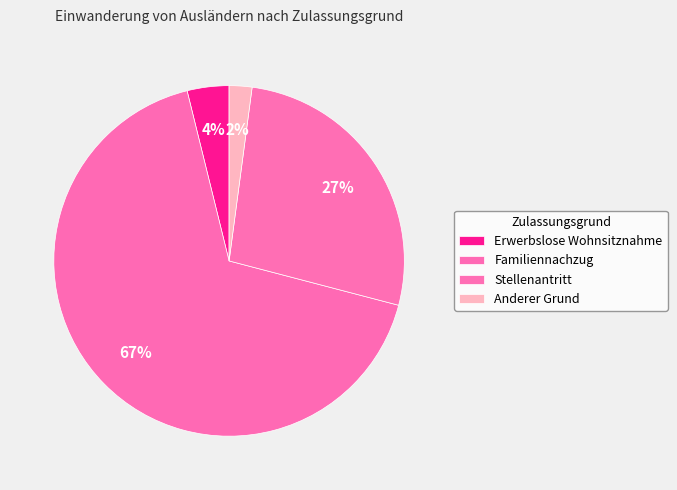

True or false: Erwerbslose Wohnsitznahme accounts for 11% of the total.

False